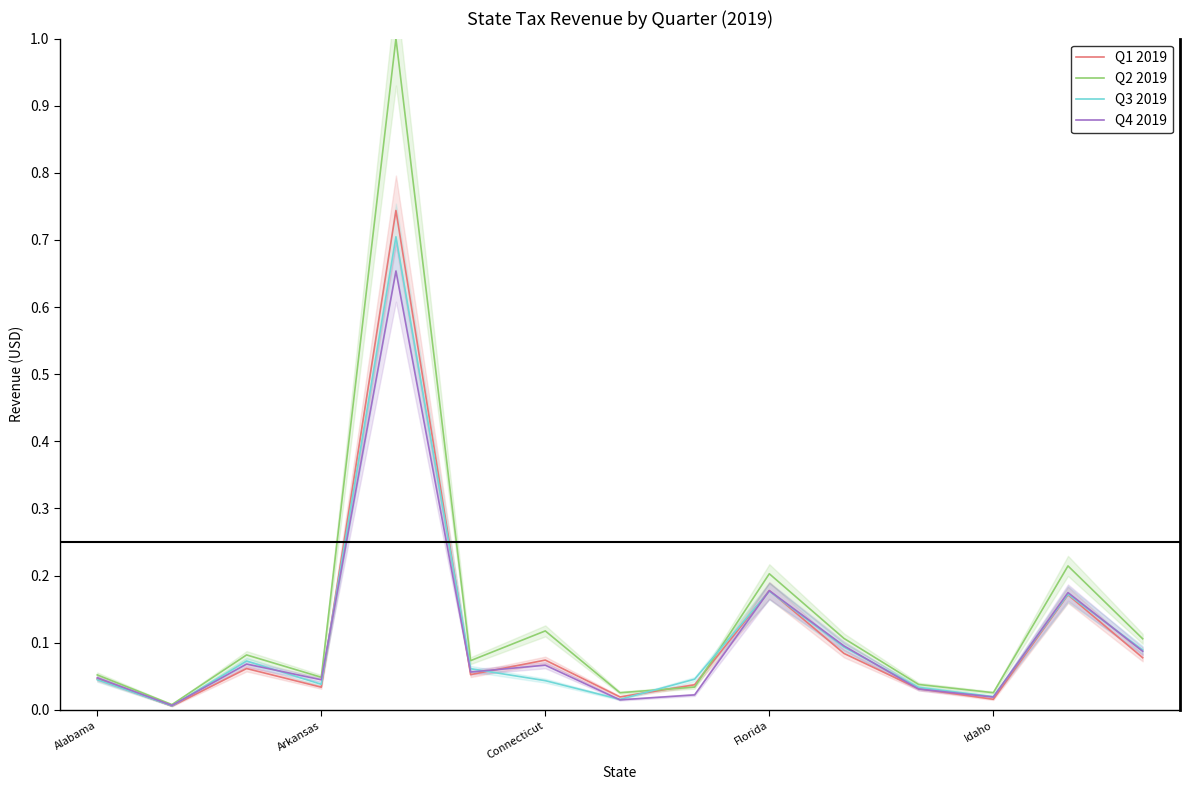

What is the value of the Q4 2019 point at the 3rd from the left?

0.1